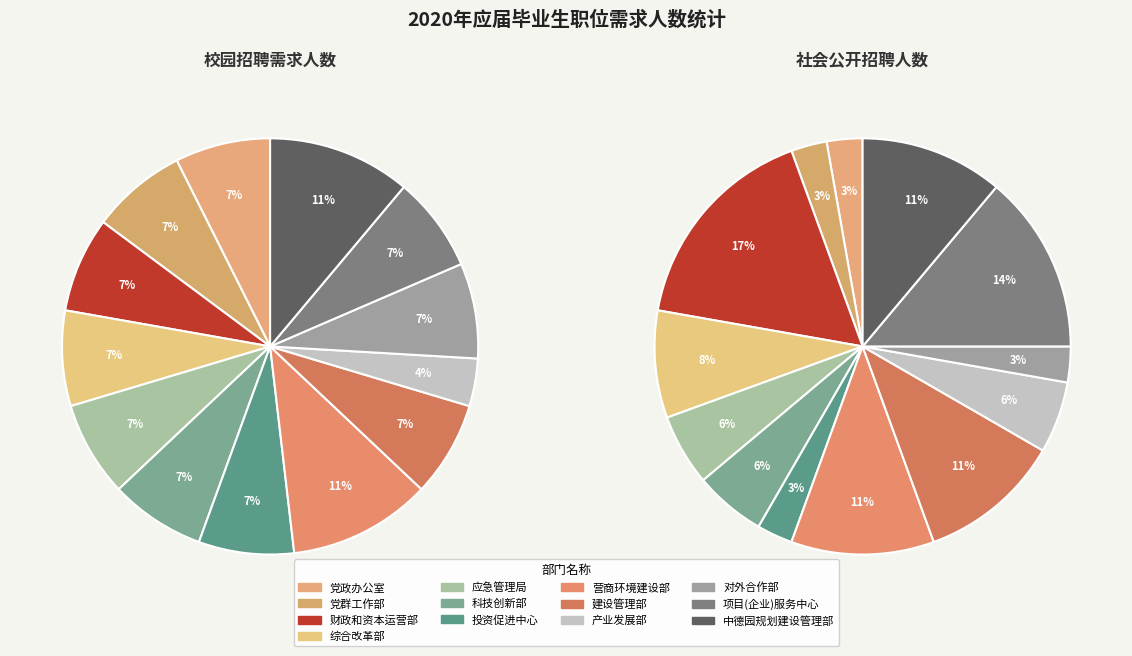

The 投资促进中心 slice represents 3% of the pie. True or false?

True